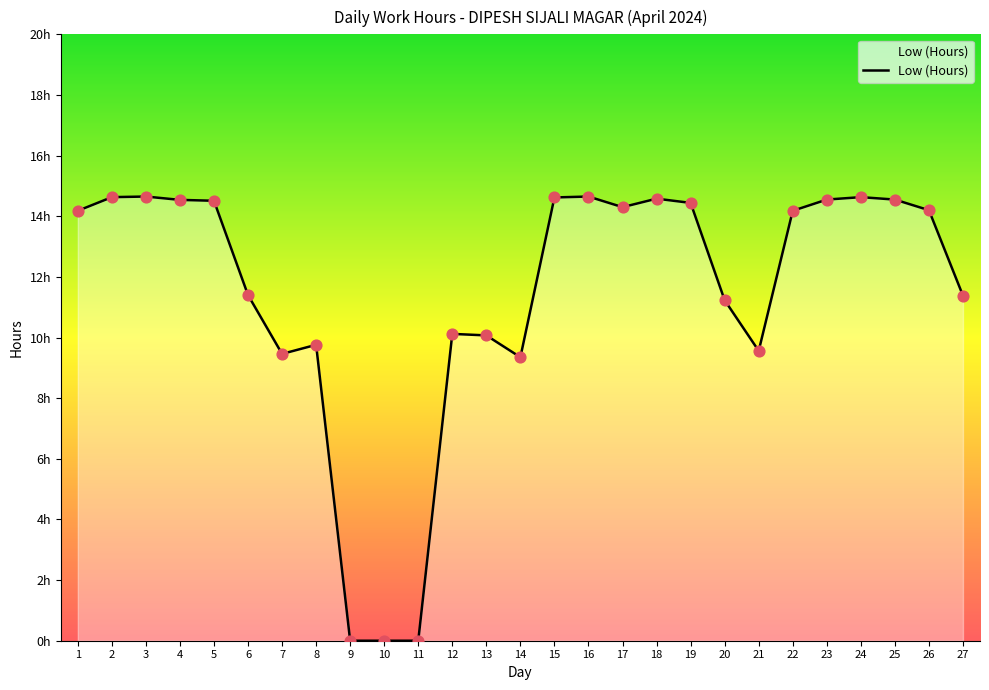

What is the ratio of the value at 21 to the value at 8?

1.0